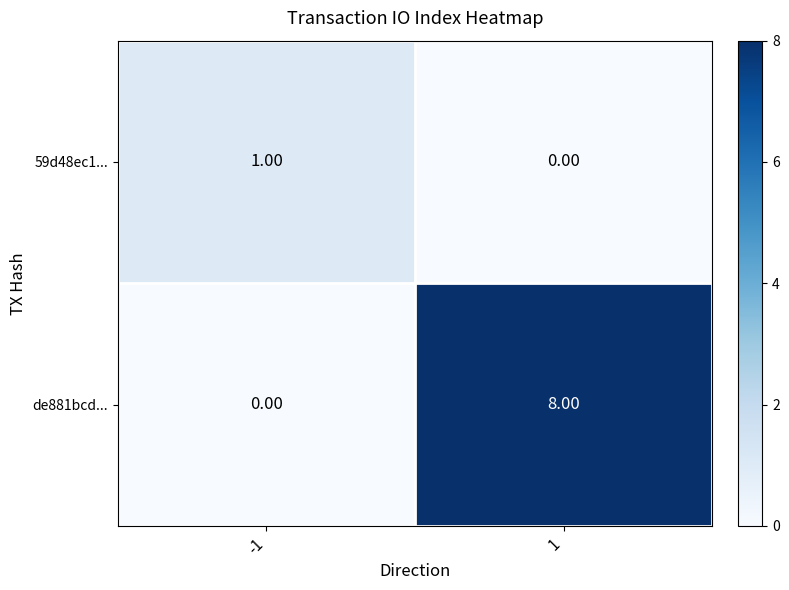

Rank the series by their maximum value, from highest to lowest.

de881bcd..., 59d48ec1...